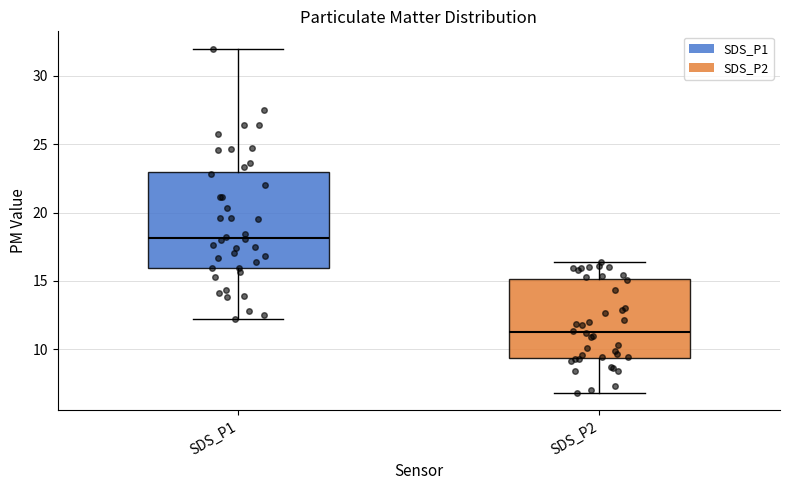

Where does the median line of the box for SDS_P1 sit on the y-axis? The values are not printed on the chart, so give them approximately, as read against the axis.

18.0